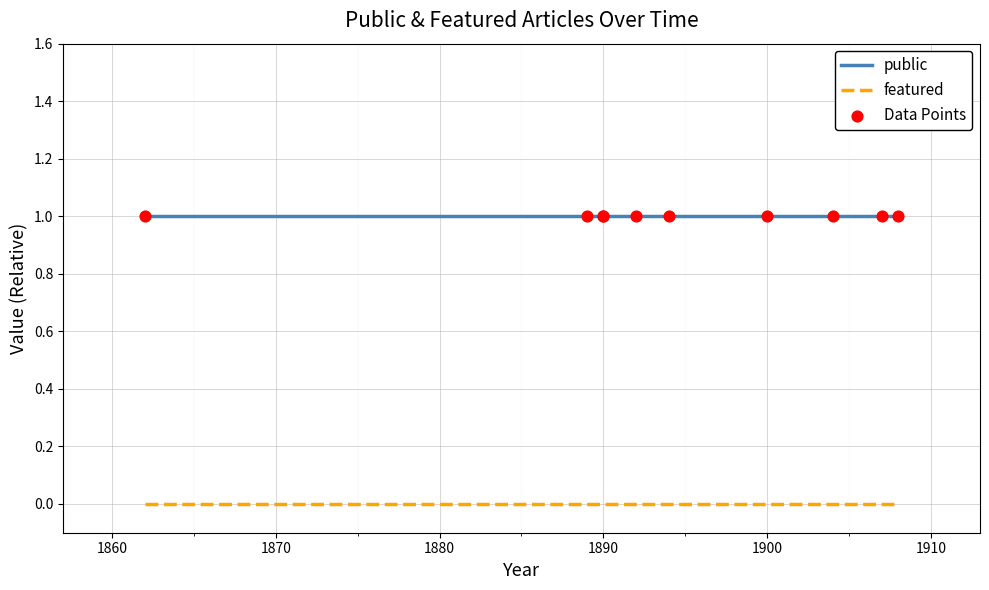

Which series has the widest spread of Y values?

public